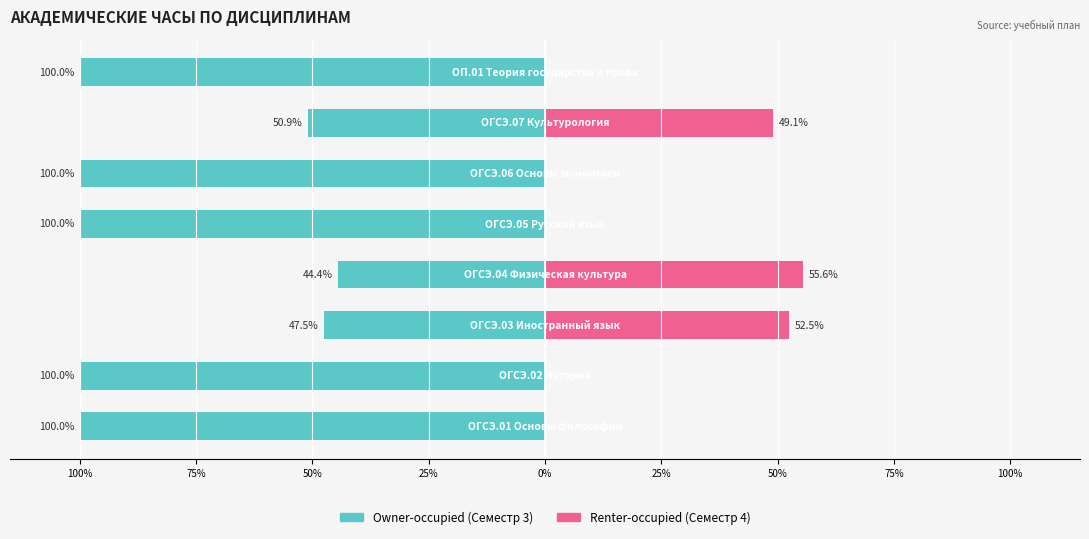

True or false: Owner-occupied has a value of -47.5 at 50%.

True